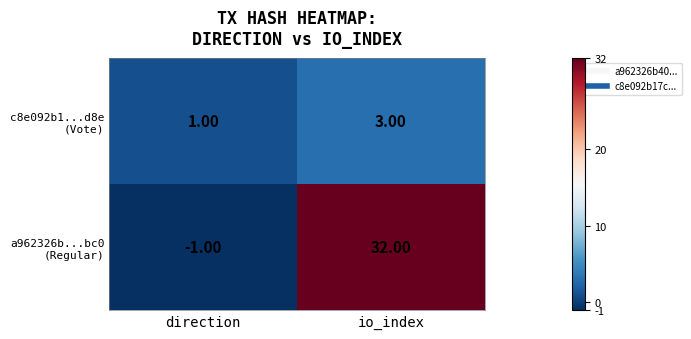

At which category is the sum across all series the highest?

io_index